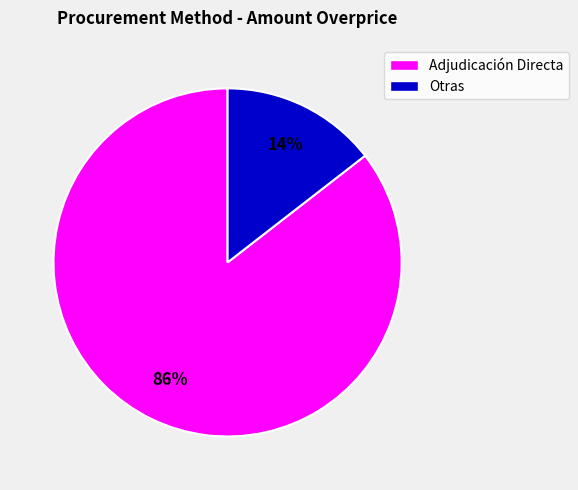

To the nearest percent, what is the average slice percentage?

50%